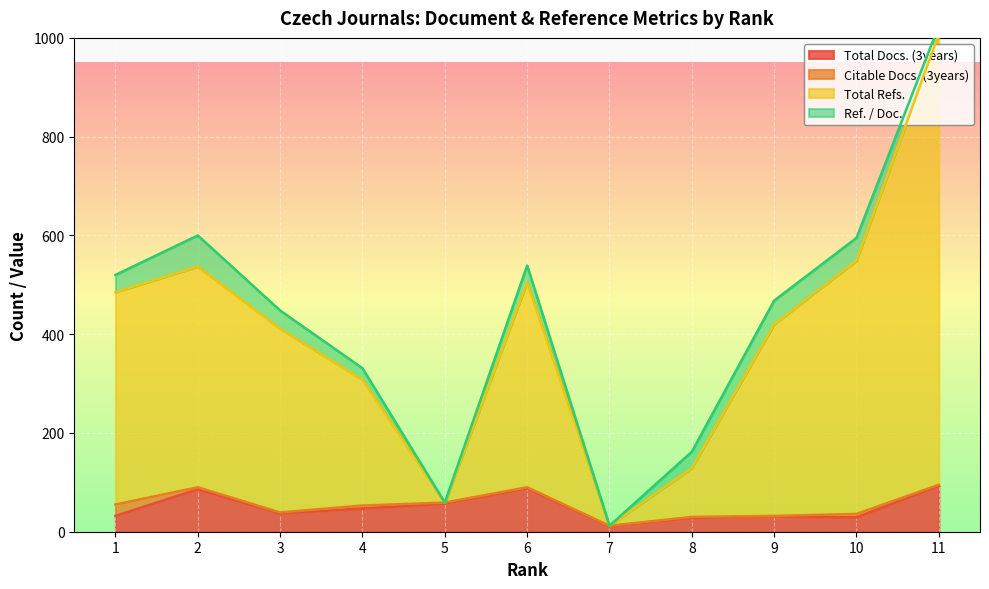

True or false: Total Docs. (3years) has a value of 93 at 11.

True